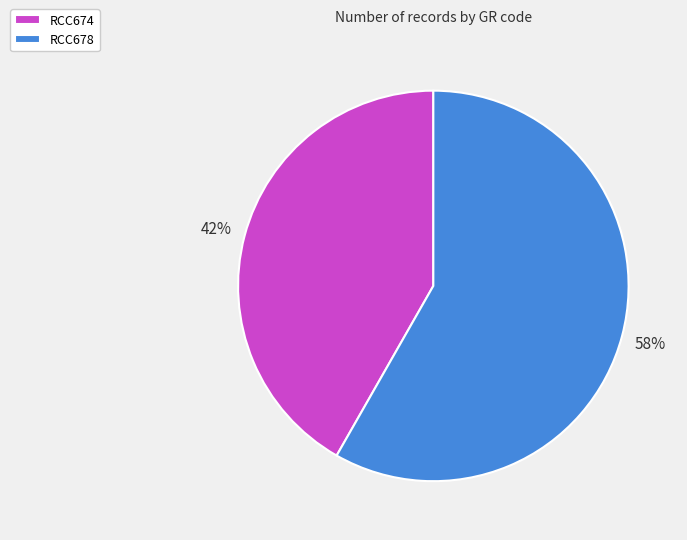

To the nearest percent, what is the combined percentage of RCC678 and RCC674?

100%